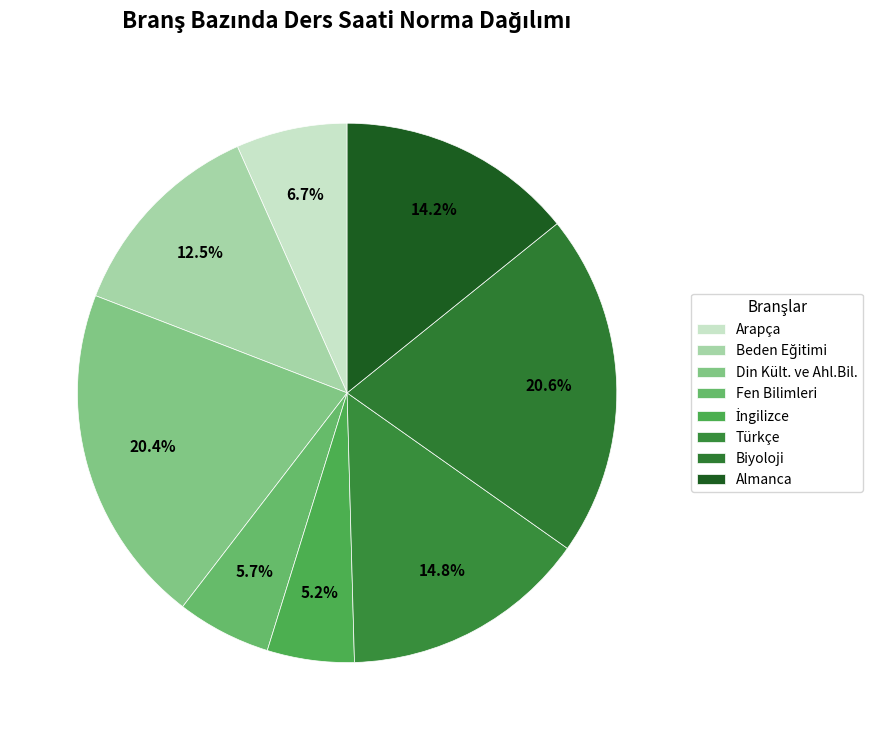

How many slices are in this pie chart?

8